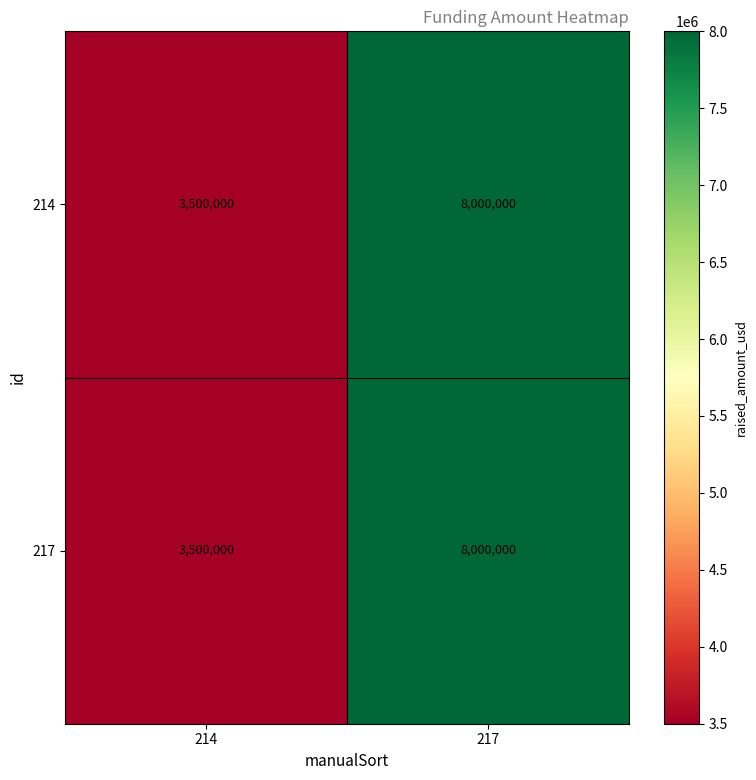

The value of 217 at 217 is 8000000. True or false?

True